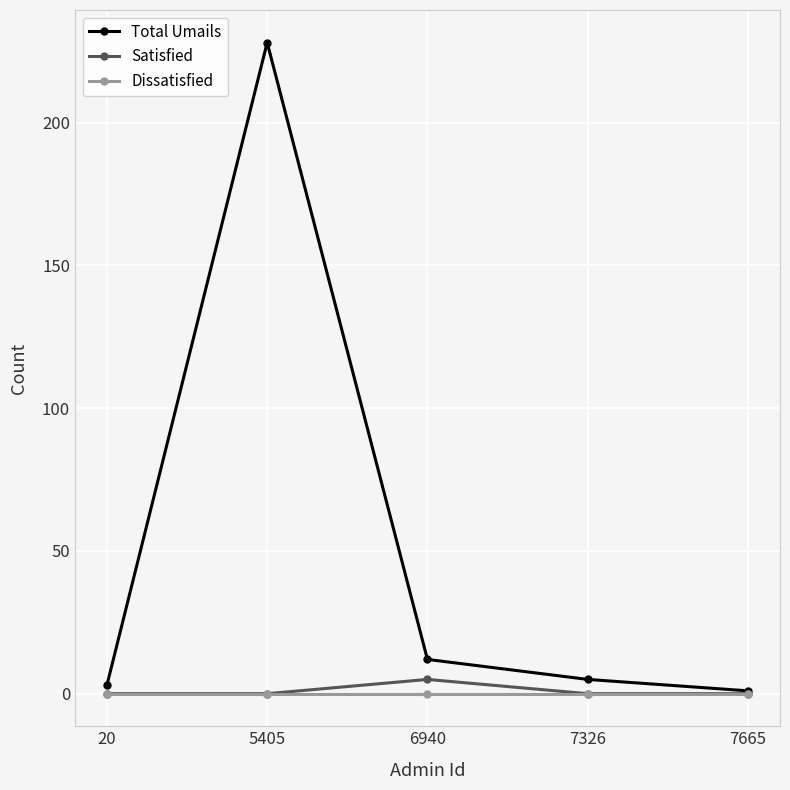

How many interior local peaks does the Total Umails series have?

1